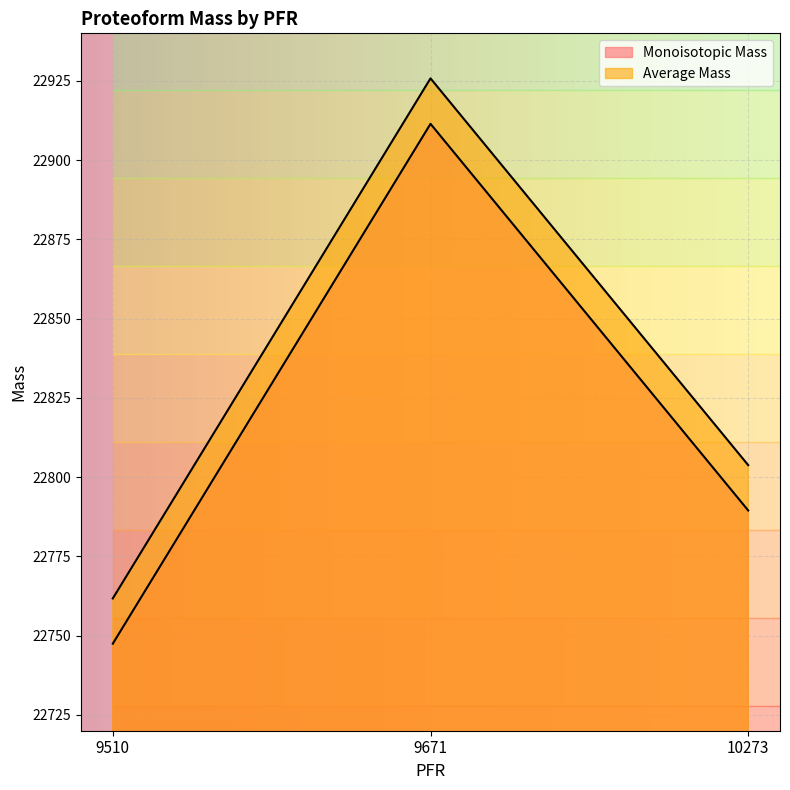

List the labels in order of Monoisotopic Mass value, largest first.

9671, 10273, 9510